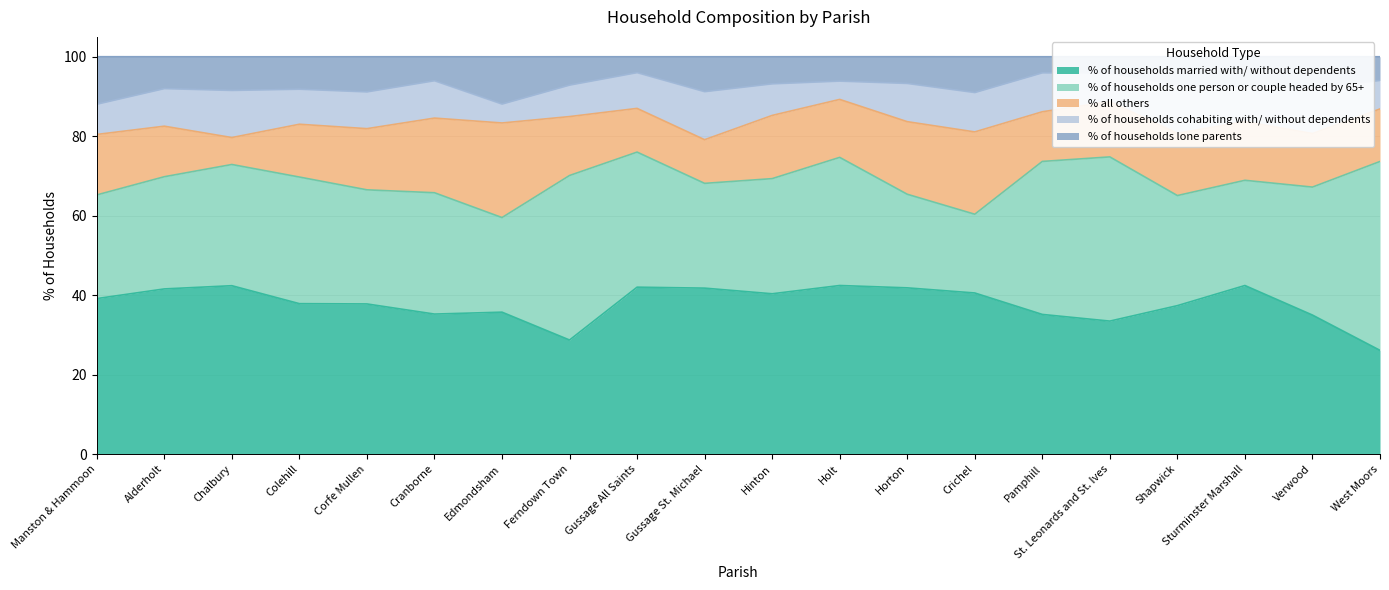

Read the % all others value at Colehill.

13.3